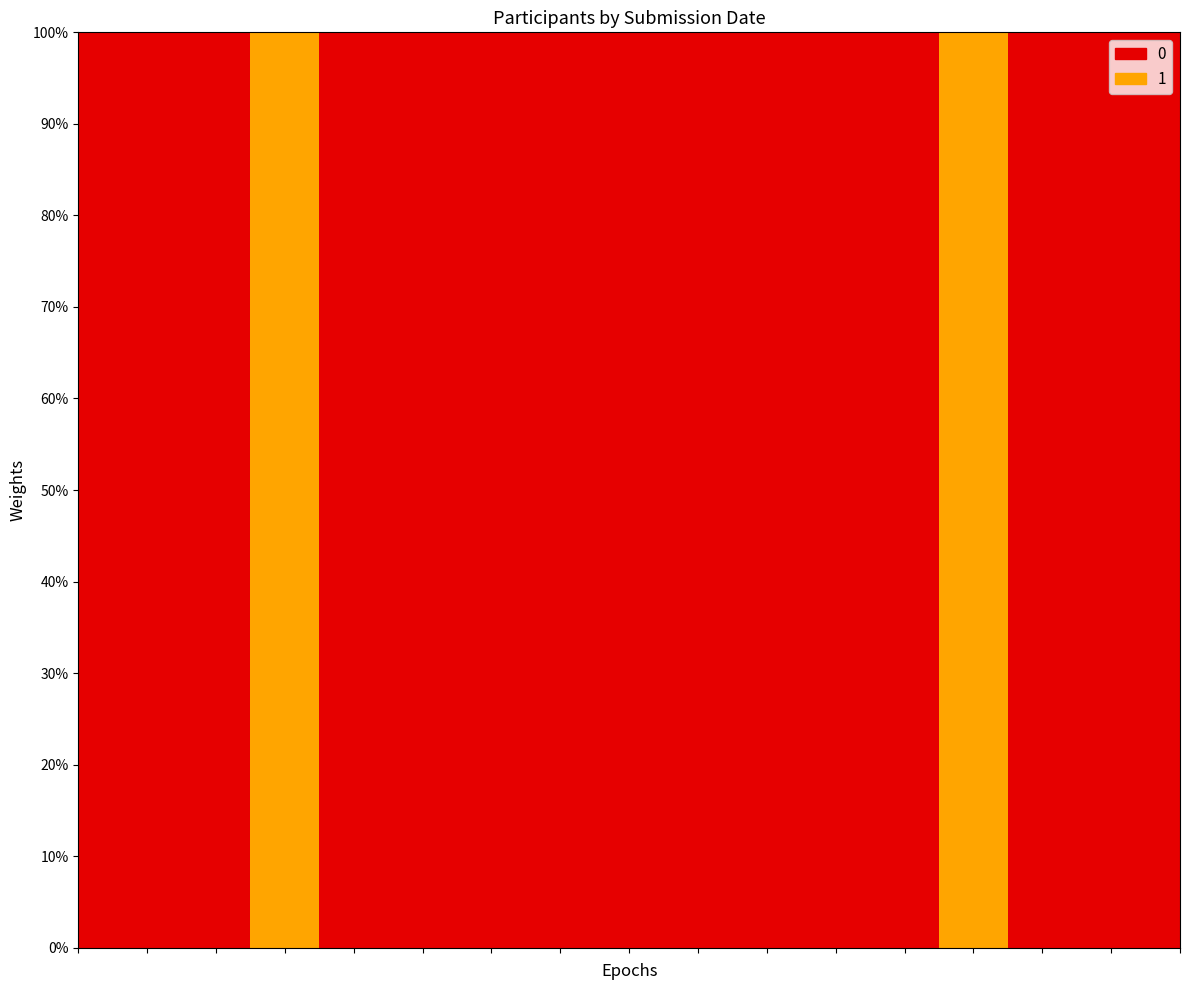

True or false: 儿童人数 has a value of 2 at 2021-04-14.

False